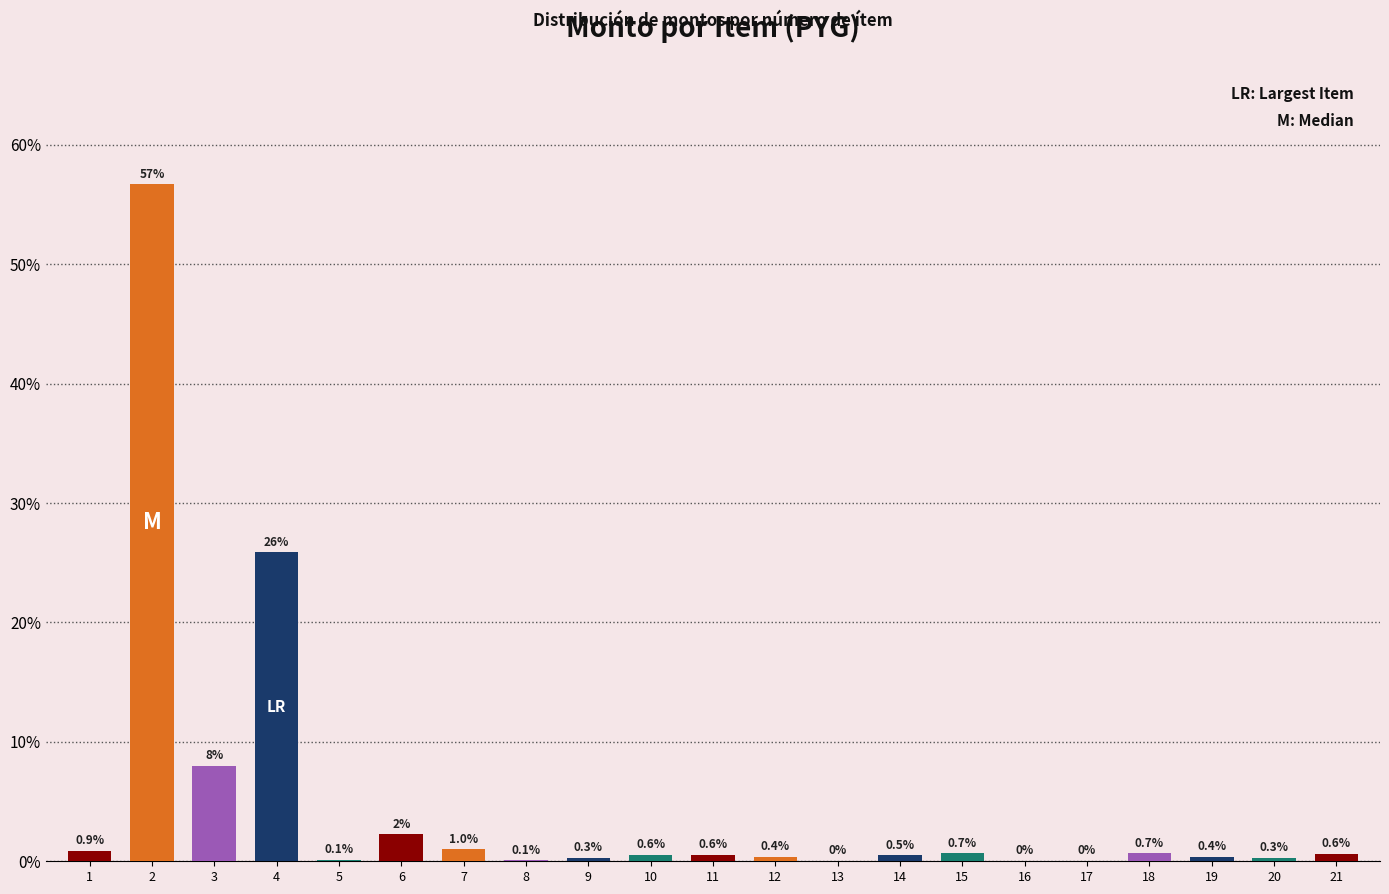

Between 11 and 19, which is larger?

11